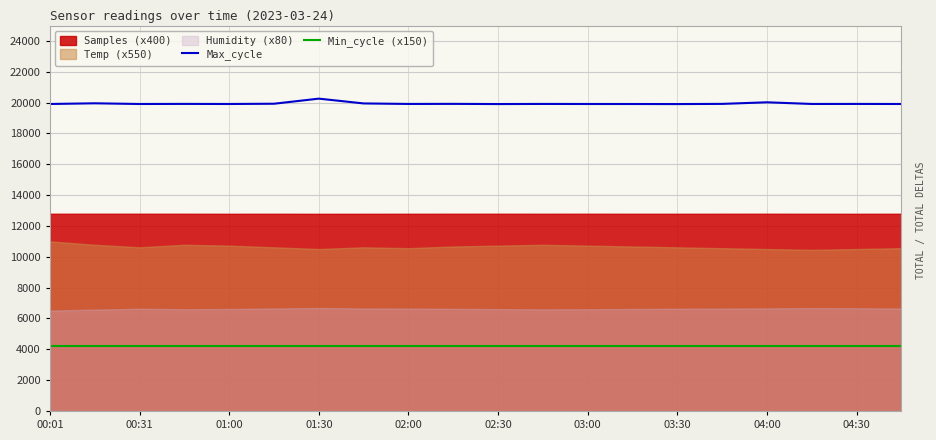

Read the Min_cycle (x150) value at 19.

4200